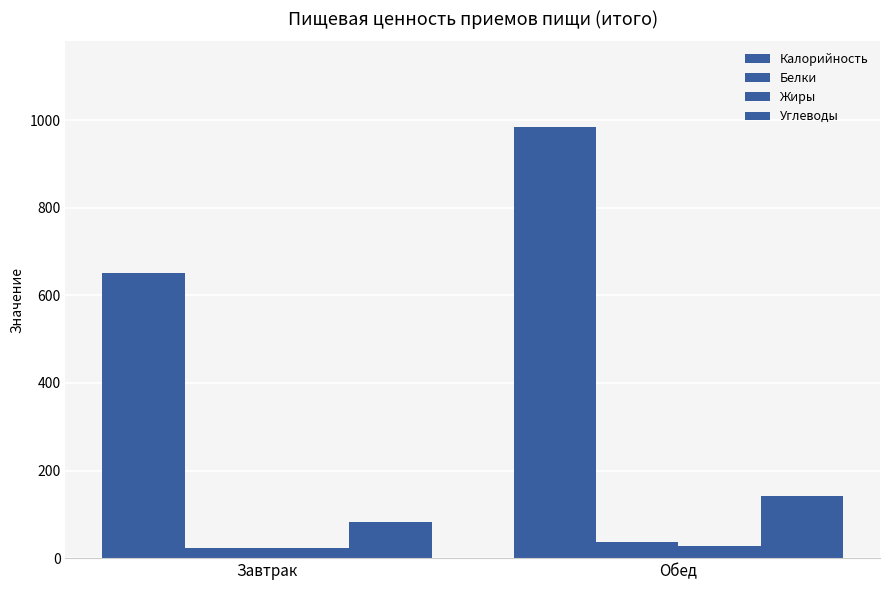

At which category is the sum across all series the highest?

Обед